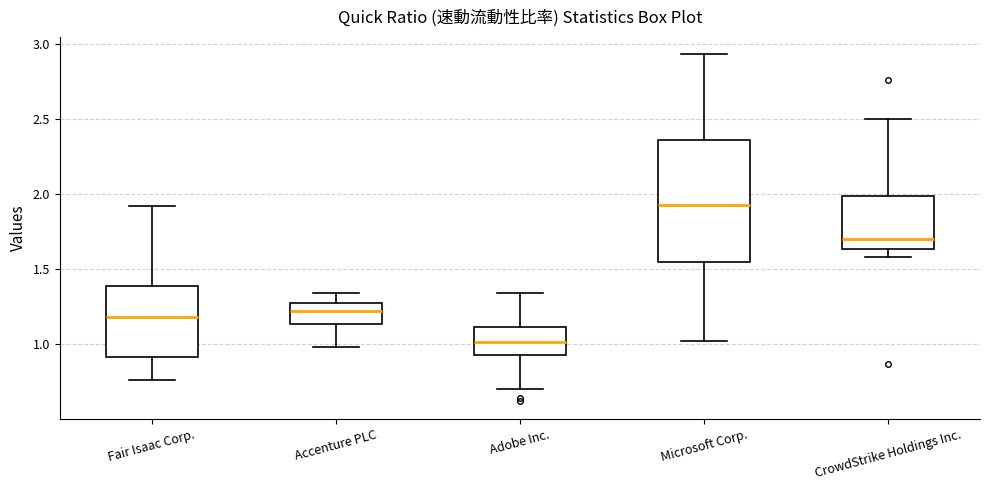

Reading left to right, read every box against the y-axis: the position of its median line, the range the box covers, and the ends of its whiskers. The values are not printed on the chart, so give them approximately, as read against the axis.

Fair Isaac Corp.: median 1.20, box 0.90 to 1.40, whiskers 0.75 to 1.90
Accenture PLC: median 1.20, box 1.15 to 1.30, whiskers 1.00 to 1.35
Adobe Inc.: median 1.00, box 0.95 to 1.10, whiskers 0.70 to 1.35
Microsoft Corp.: median 1.95, box 1.55 to 2.35, whiskers 1.00 to 2.95
CrowdStrike Holdings Inc.: median 1.70, box 1.65 to 2.00, whiskers 1.60 to 2.50